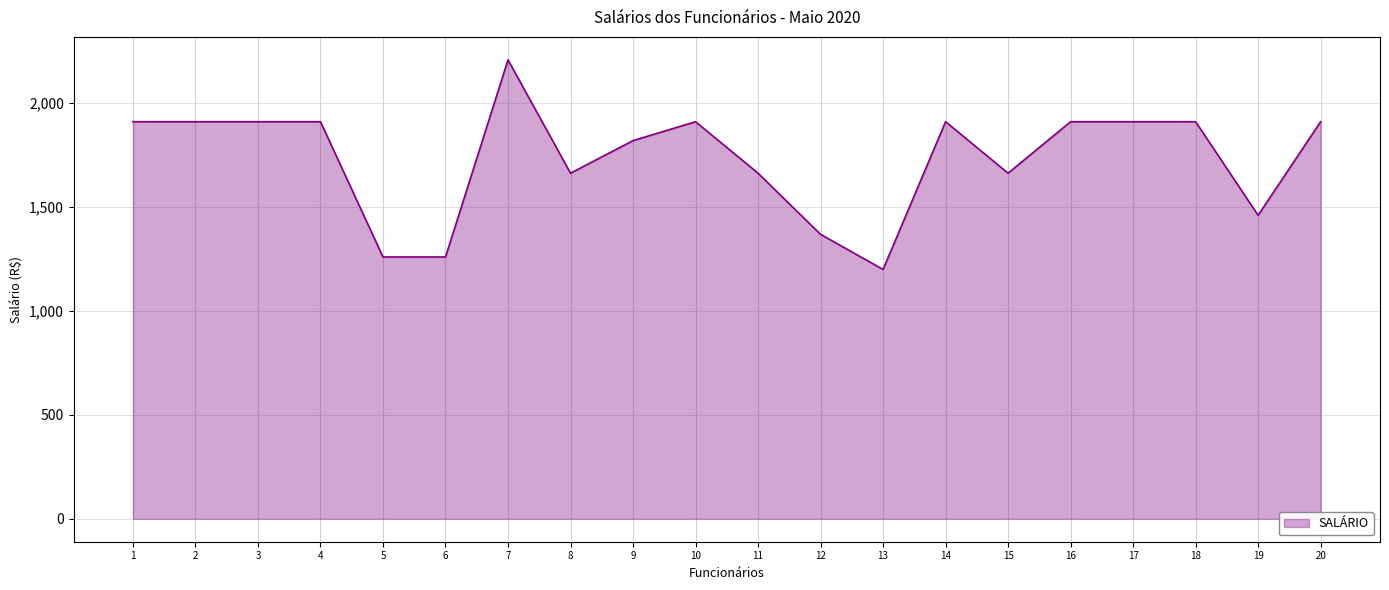

At which category does the chart reach its minimum across all series?

13